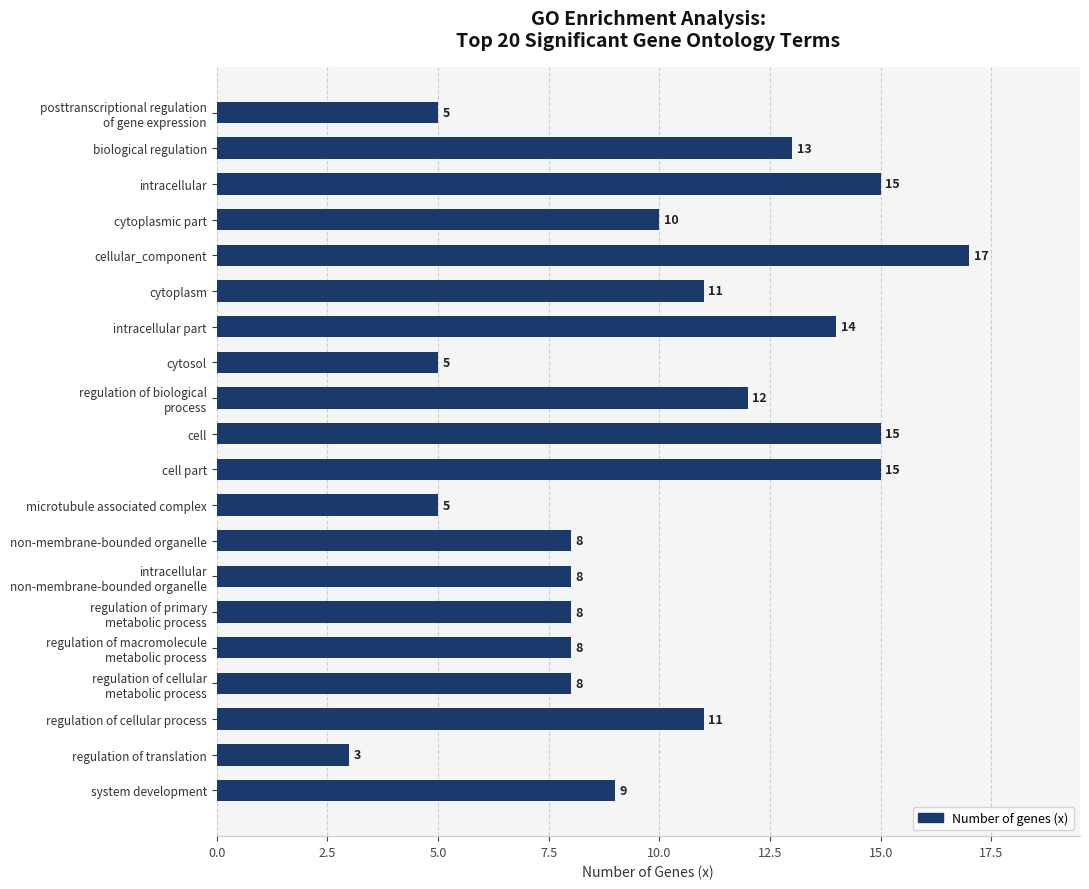

Is it true that the value at non-membrane-bounded organelle is 4?

False